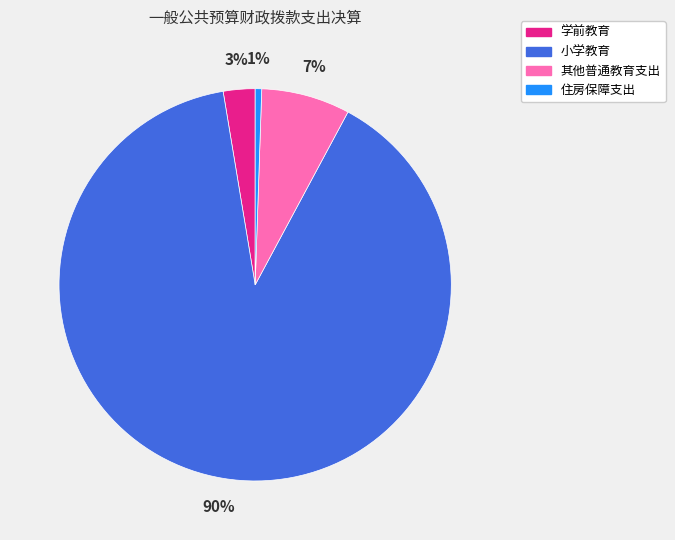

Rank the categories by value from highest to lowest.

小学教育, 其他普通教育支出, 学前教育, 住房保障支出